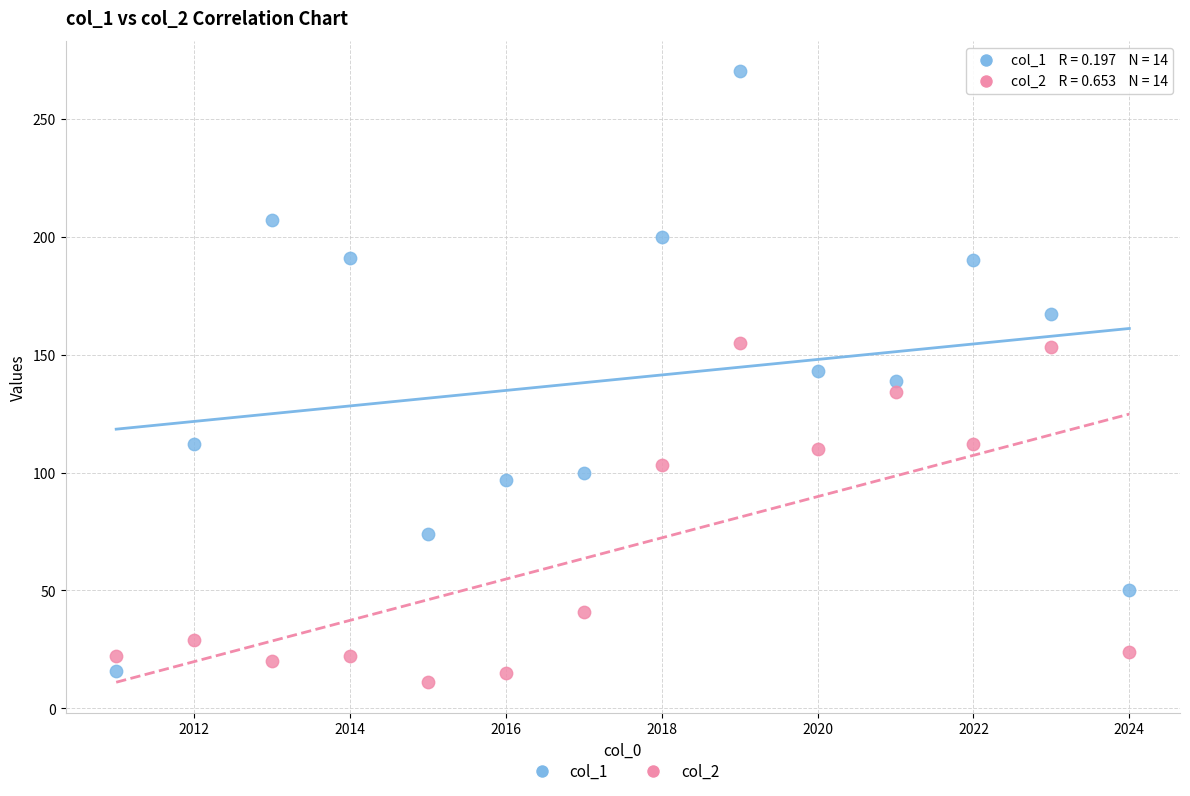

Which series has the widest spread of Y values?

col_1